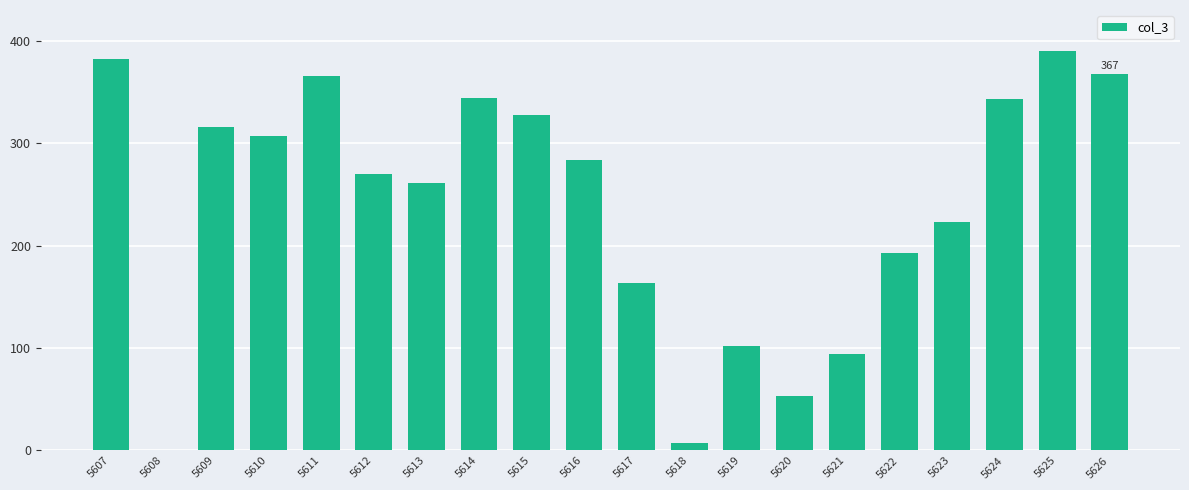

What is the change in value from 5617 to 5618?

-155.5